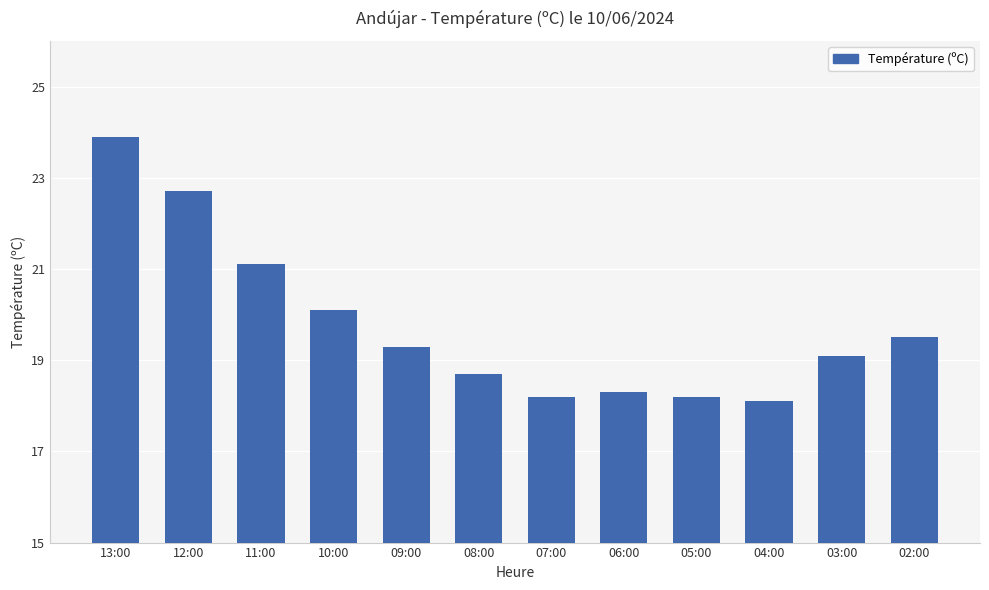

What position from the right is 11:00?

10